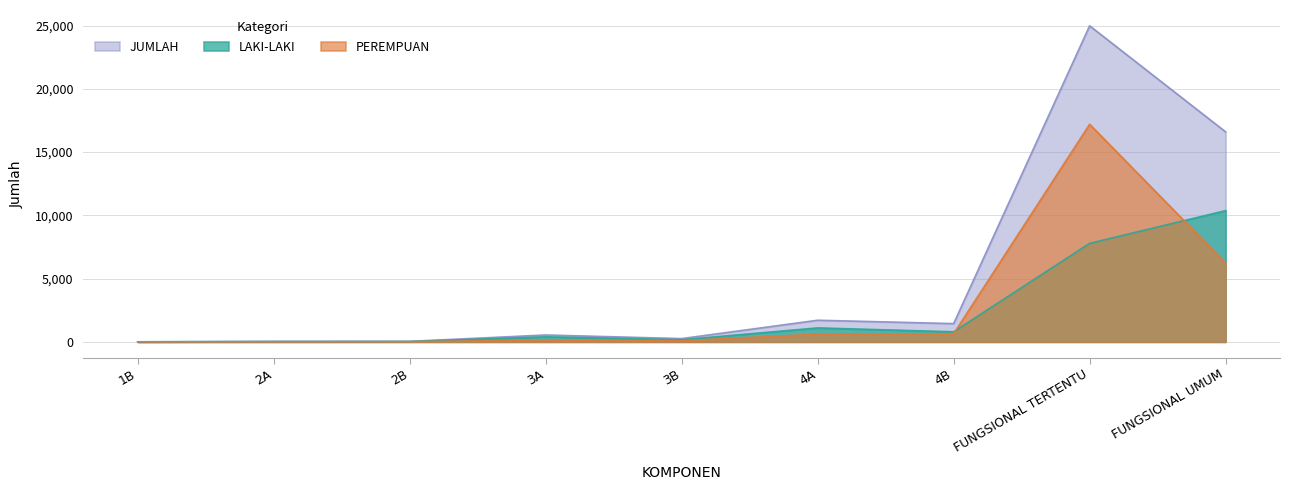

What is the label of the 2nd point from the right?

FUNGSIONAL TERTENTU